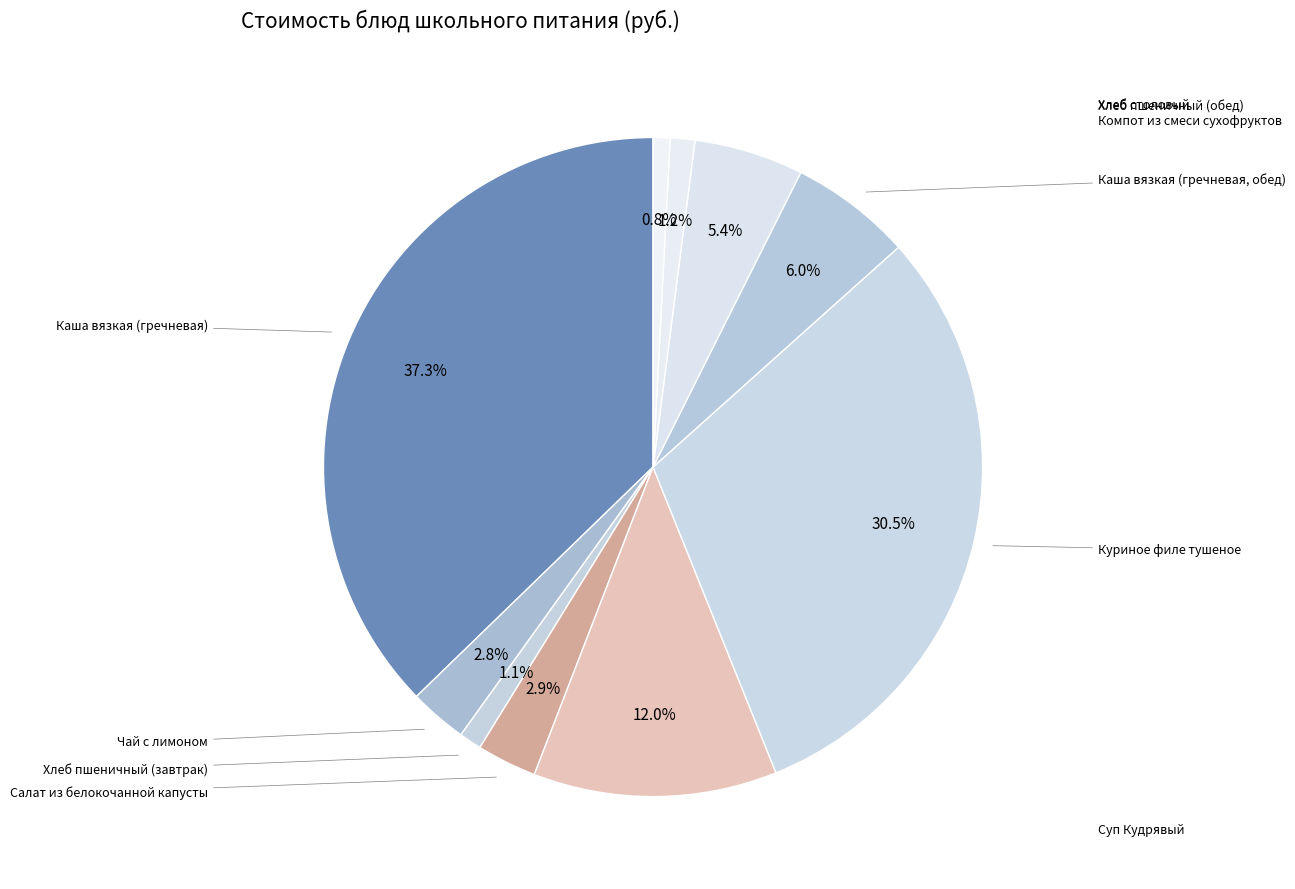

What is the largest slice in the pie chart?

Каша вязкая (гречневая)